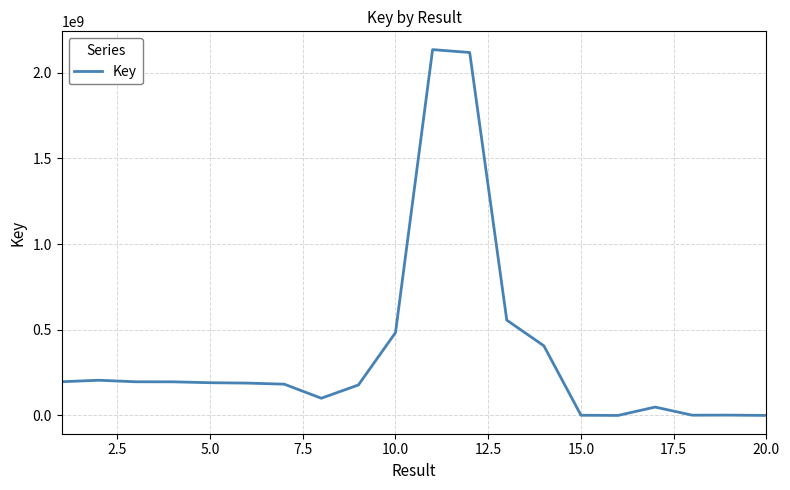

What is the difference between the maximum and minimum values?

2134087584